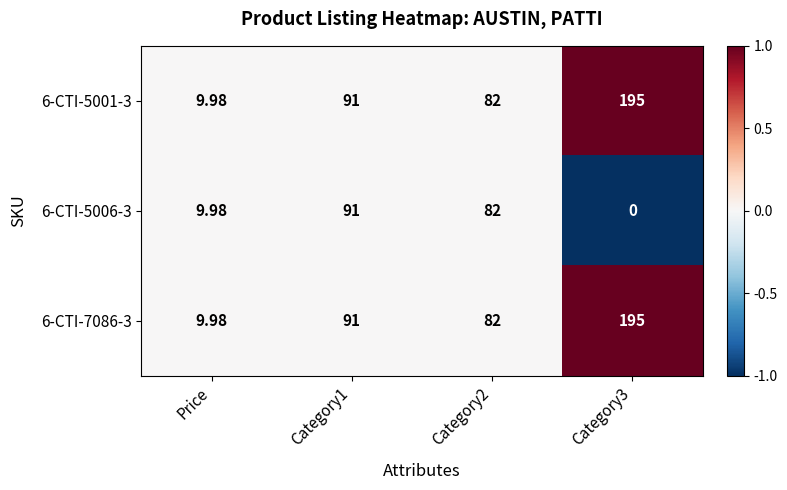

Is the value of 6-CTI-5001-3 at Category1 greater than the value of 6-CTI-7086-3 at Category3?

No